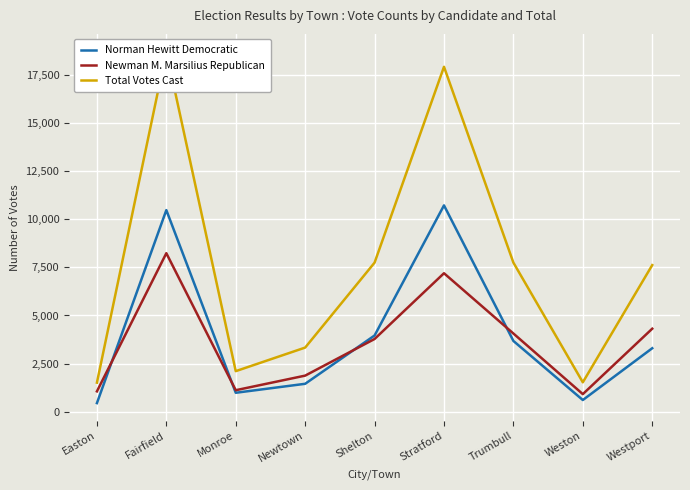

True or false: Norman Hewitt Democratic has more than 0 points higher than both neighbors.

True